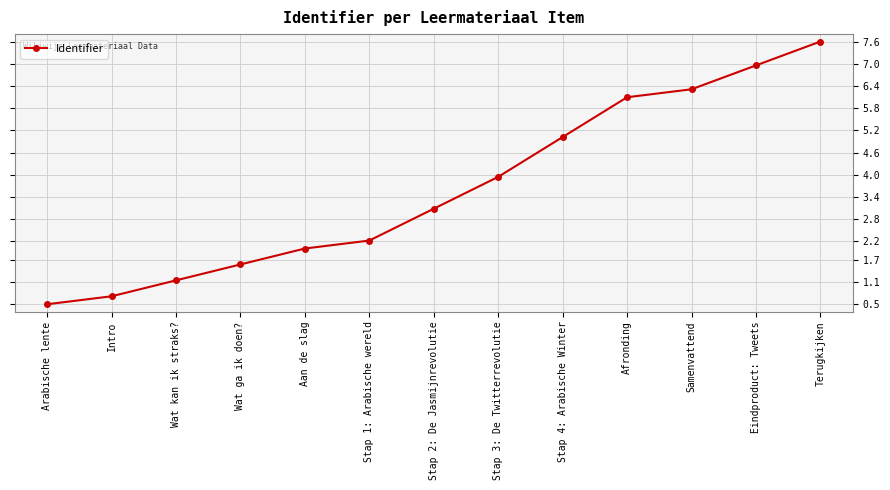

Reading left to right, what are all the values shown in this chart?

Arabische lente=0.5	Intro=0.7	Wat kan ik straks?=1.1	Wat ga ik doen?=1.6	Aan de slag=2.0	Stap 1: Arabische wereld=2.2	Stap 2: De Jasmijnrevolutie=3.1	Stap 3: De Twitterrevolutie=3.9	Stap 4: Arabische Winter=5.0	Afronding=6.1	Samenvattend=6.3	Eindproduct: Tweets=7.0	Terugkijken=7.6